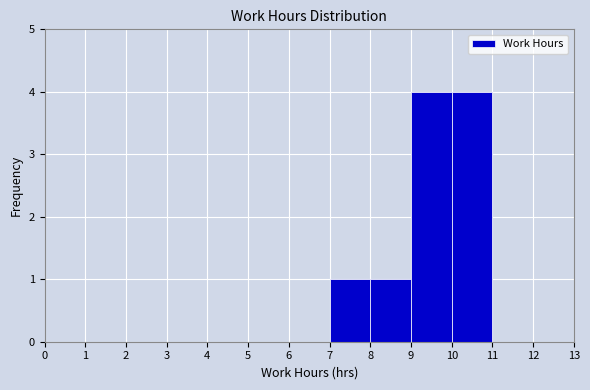

Reading left to right, list every bar in this chart as the range it spans on the x-axis followed by its height. The values are not printed on the chart, so give them approximately, as read against the axis.

0 to 1: 0
1 to 2: 0
2 to 3: 0
3 to 4: 0
4 to 5: 0
5 to 6: 0
6 to 7: 0
7 to 8: 1
8 to 9: 1
9 to 10: 4
10 to 11: 4
11 to 12: 0
12 to 13: 0